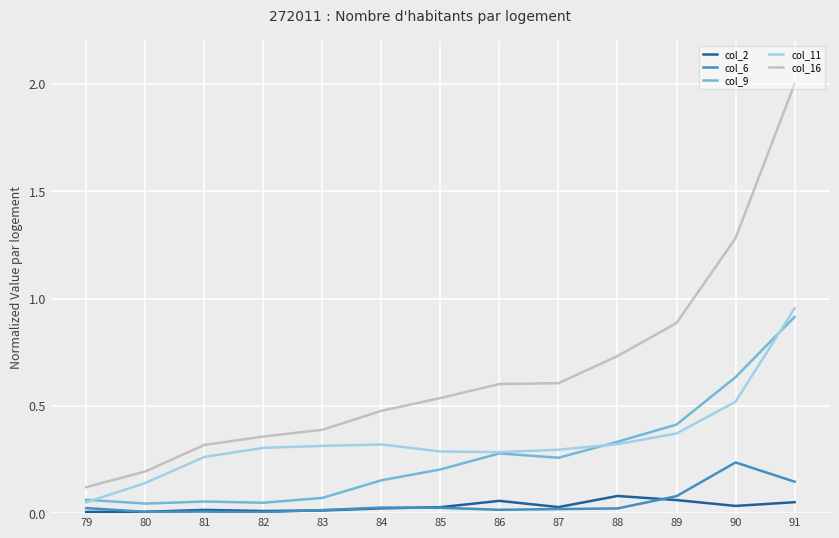

True or false: col_11 has a value of 1.4 at 91.

False